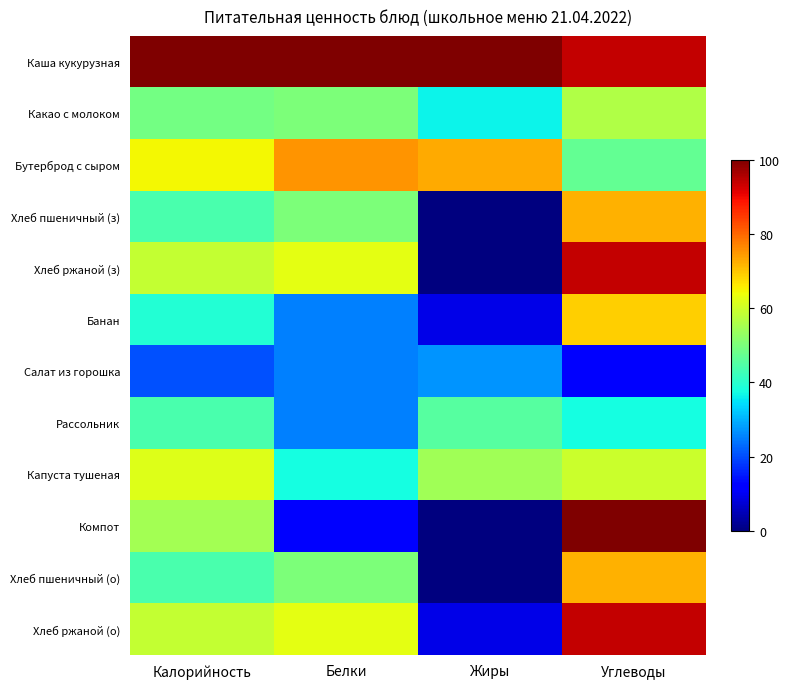

Reading left to right, extract all data points from this chart.

Каша кукурузная: Калорийность=100.0	Белки=100.0	Жиры=100.0	Углеводы=93.8
Какао с молоком: Калорийность=49.0	Белки=50.0	Жиры=36.4	Углеводы=56.2
Бутерброд с сыром: Калорийность=64.6	Белки=75.0	Жиры=72.7	Углеводы=46.9
Хлеб пшеничный (з): Калорийность=44.0	Белки=50.0	Жиры=0.0	Углеводы=71.9
Хлеб ржаной (з): Калорийность=58.8	Белки=62.5	Жиры=0.0	Углеводы=93.8
Банан: Калорийность=39.1	Белки=25.0	Жиры=9.1	Углеводы=68.8
Салат из горошка: Калорийность=20.6	Белки=25.0	Жиры=27.3	Углеводы=12.5
Рассольник: Калорийность=44.0	Белки=25.0	Жиры=45.5	Углеводы=37.5
Капуста тушеная: Калорийность=61.7	Белки=37.5	Жиры=54.5	Углеводы=59.4
Компот: Калорийность=54.7	Белки=12.5	Жиры=0.0	Углеводы=100.0
Хлеб пшеничный (о): Калорийность=44.0	Белки=50.0	Жиры=0.0	Углеводы=71.9
Хлеб ржаной (о): Калорийность=58.8	Белки=62.5	Жиры=9.1	Углеводы=93.8